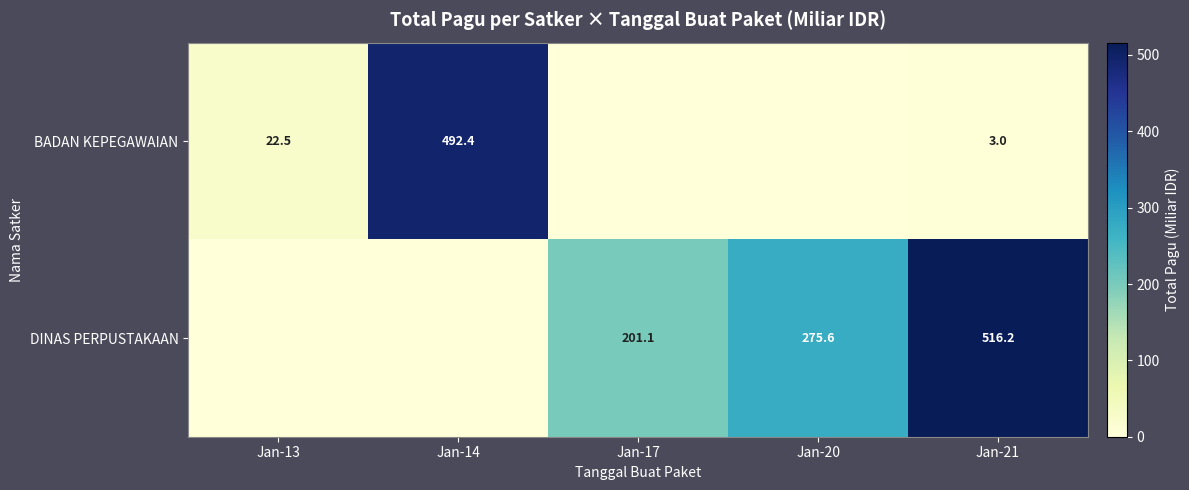

What is the difference between the highest and lowest values at Jan-21?

513.2